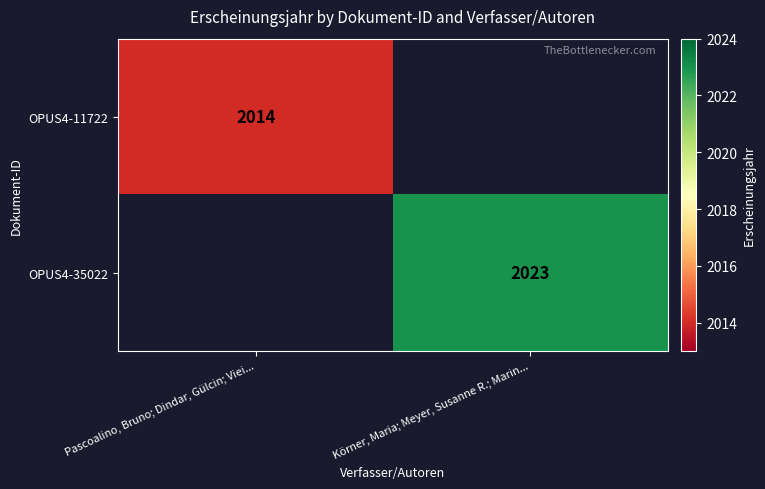

The value of OPUS4-11722 at Pascoalino, Bruno; Dindar, Gülcin; Viei... is 2014. True or false?

True